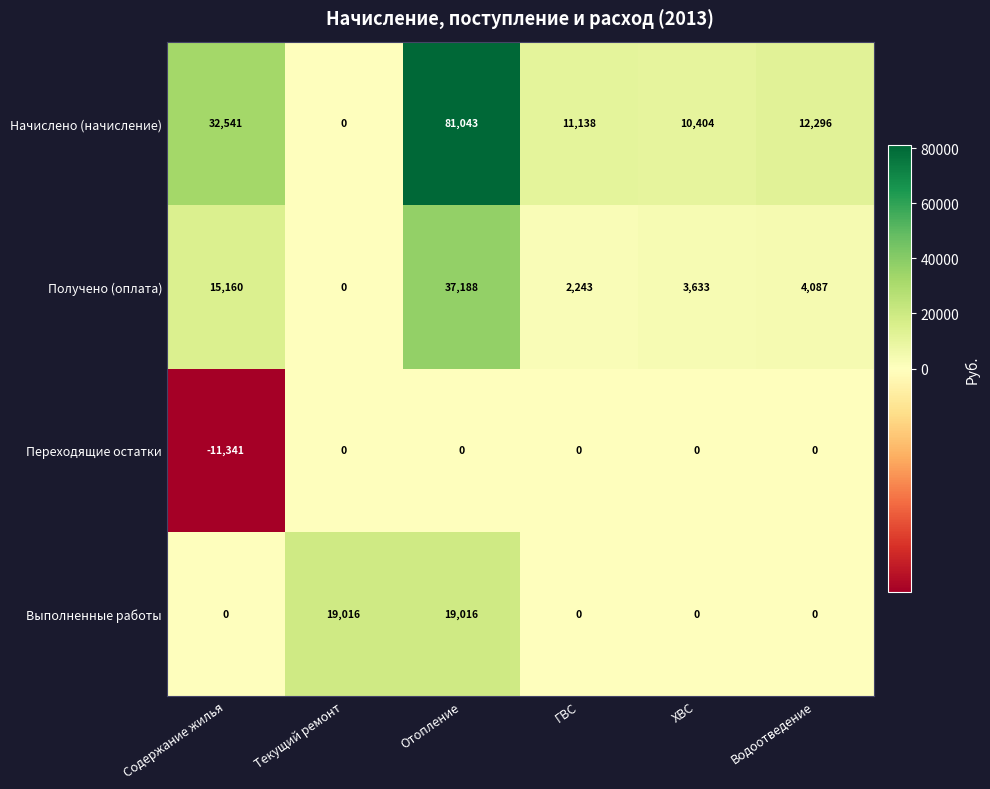

Reading right to left, what are all the values shown in this chart?

Начислено (начисление): Водоотведение=12296	ХВС=10404	ГВС=11138	Отопление=81043	Текущий ремонт=0	Содержание жилья=32541
Получено (оплата): Водоотведение=4087	ХВС=3633	ГВС=2243	Отопление=37188	Текущий ремонт=0	Содержание жилья=15160
Переходящие остатки: Водоотведение=0	ХВС=0	ГВС=0	Отопление=0	Текущий ремонт=0	Содержание жилья=-11341
Выполненные работы: Водоотведение=0	ХВС=0	ГВС=0	Отопление=19016	Текущий ремонт=19016	Содержание жилья=0